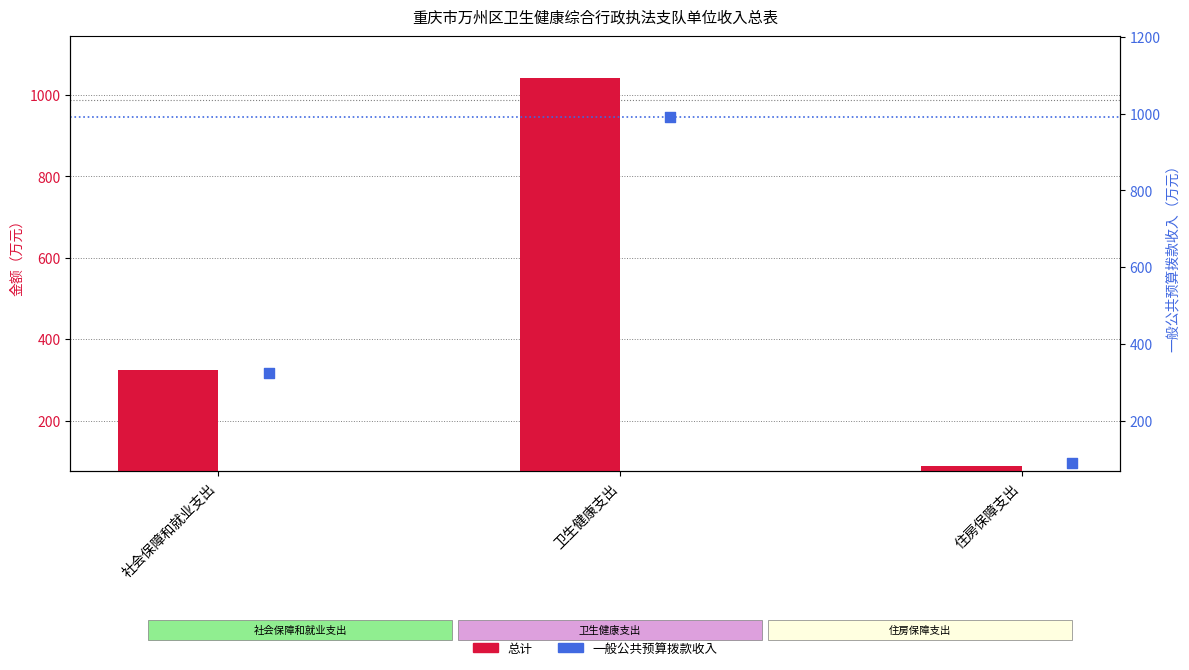

Which series has the largest Y range (max minus min)?

总计